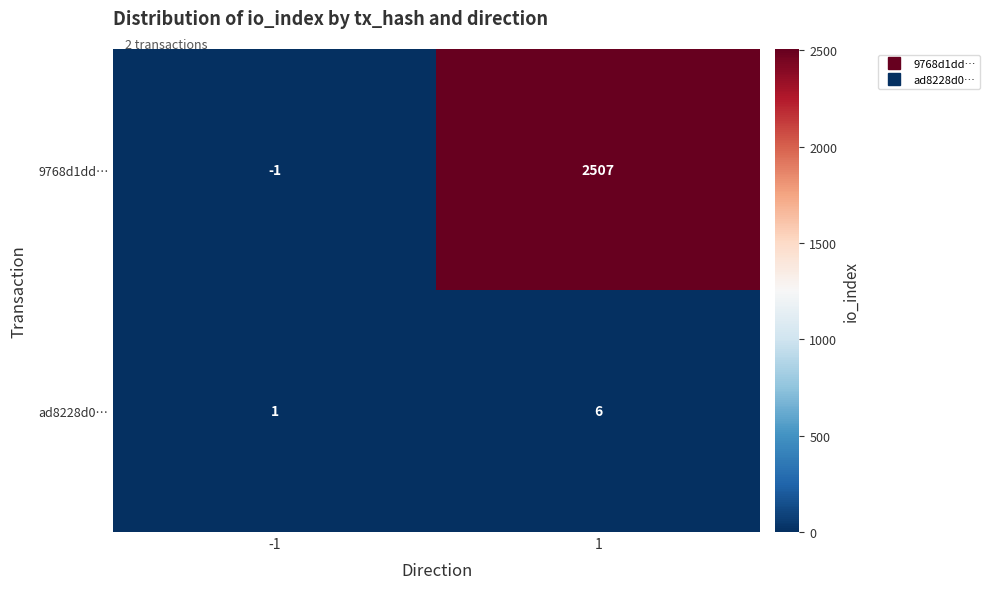

At which category is the sum across all series the highest?

1